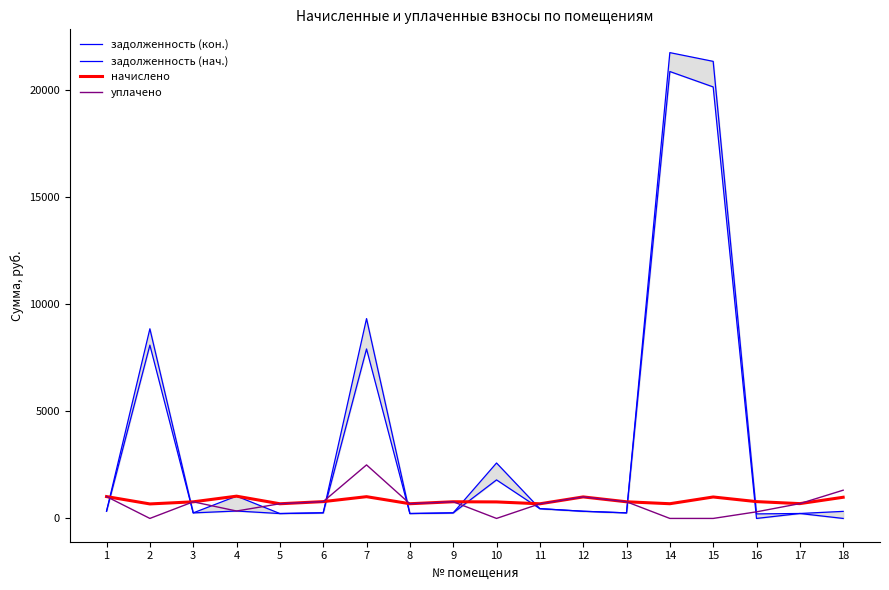

Reading left to right, transcribe all the data shown in this chart.

задолженность (кон.): 1=340.3	2=8857.5	3=258.6	4=1040.3	5=228.7	6=261.8	7=9333.1	8=229.0	9=259.7	10=2589.5	11=455.9	12=335.0	13=259.2	14=21755.6	15=21347.5	16=211.8	17=230.6	18=329.7
задолженность (нач.): 1=340.3	2=8094.5	3=258.6	4=346.6	5=227.9	6=261.8	7=7915.9	8=229.0	9=259.7	10=1799.3	11=455.8	12=335.0	13=259.2	14=20872.8	15=20153.6	16=0.0	17=230.6	18=0.0
начислено: 1=1020.8	2=677.3	3=775.9	4=1039.9	5=685.3	6=785.5	7=1016.0	8=686.9	9=779.1	10=771.1	11=683.7	12=1004.9	13=777.5	14=686.9	15=1001.7	16=785.5	17=691.6	18=989.0
уплачено: 1=1020.8	2=0.0	3=775.9	4=346.6	5=686.1	6=785.5	7=2500.0	8=686.9	9=779.1	10=0.0	11=683.7	12=1004.9	13=777.5	14=0.0	15=0.0	16=308.1	17=691.6	18=1318.6